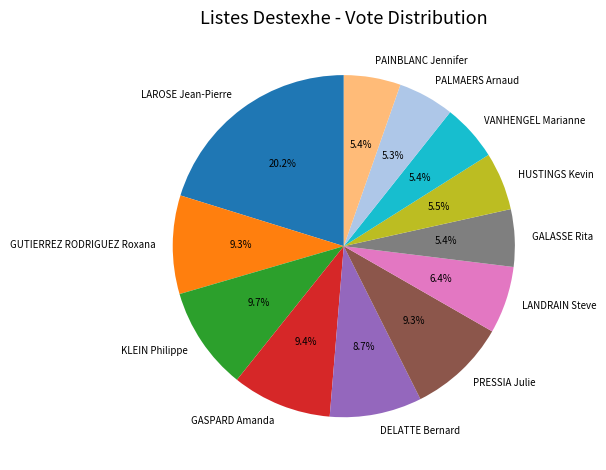

What is the ratio of the value at GALASSE Rita to the value at PALMAERS Arnaud?

1.0